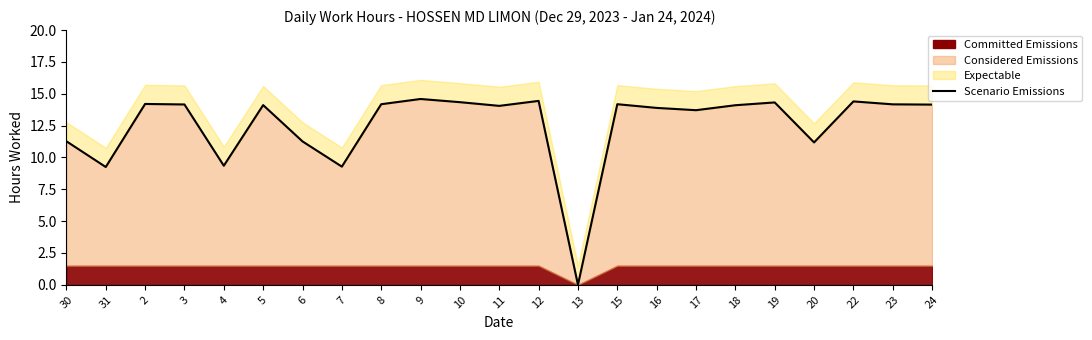

The chart shows a value of 11.3 at 30. True or false?

True